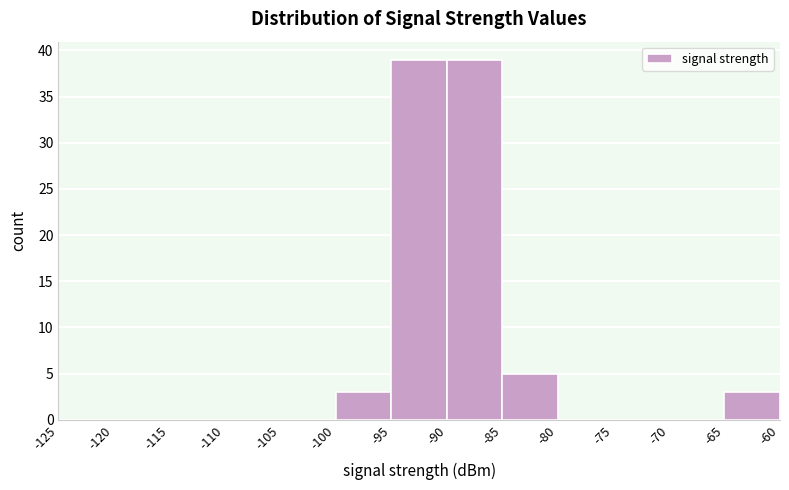

How tall is the bar that spans -90 to -85 on the x-axis? The values are not printed on the chart, so give them approximately, as read against the axis.

39